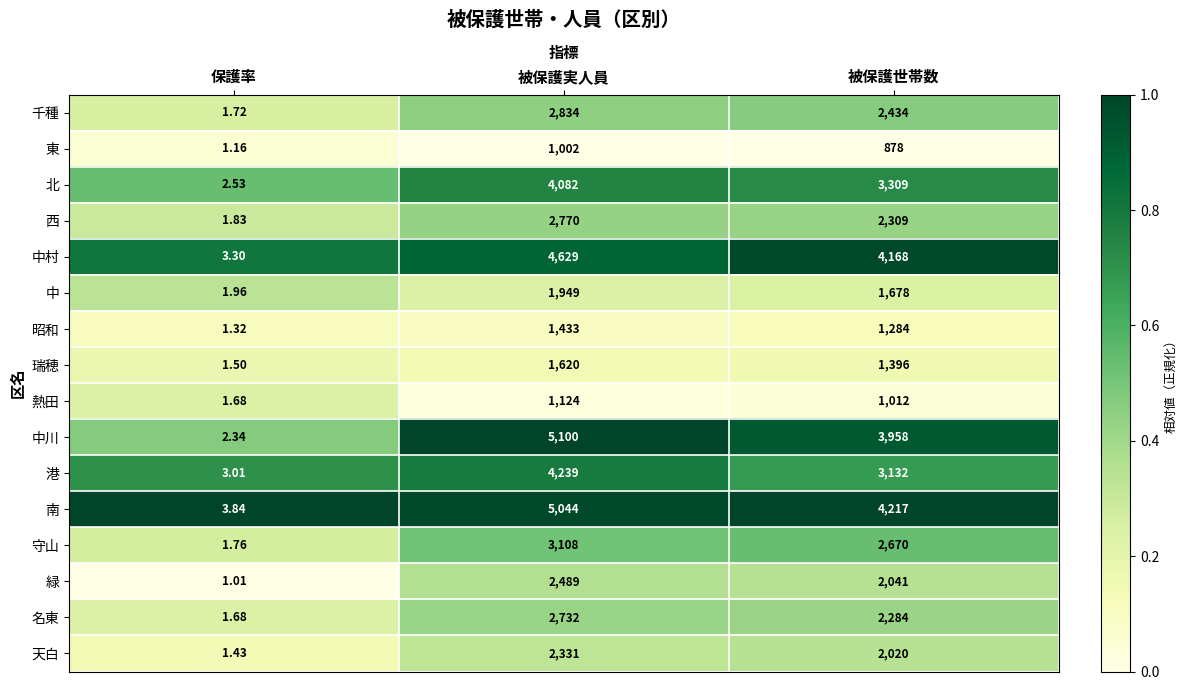

List the labels in order of 昭和 value, smallest first.

保護率, 被保護世帯数, 被保護実人員